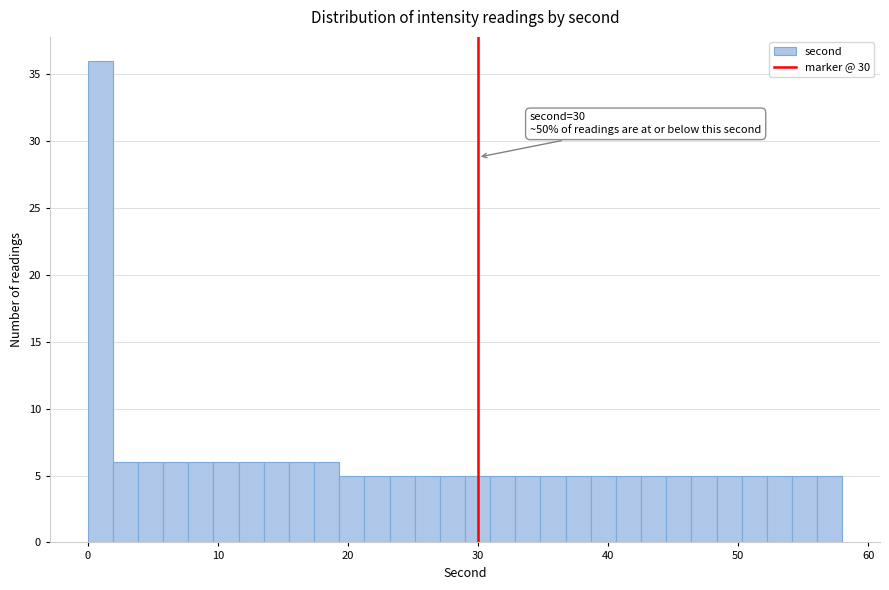

Read against the x-axis, roughly where is the centre of the tallest bar?

1